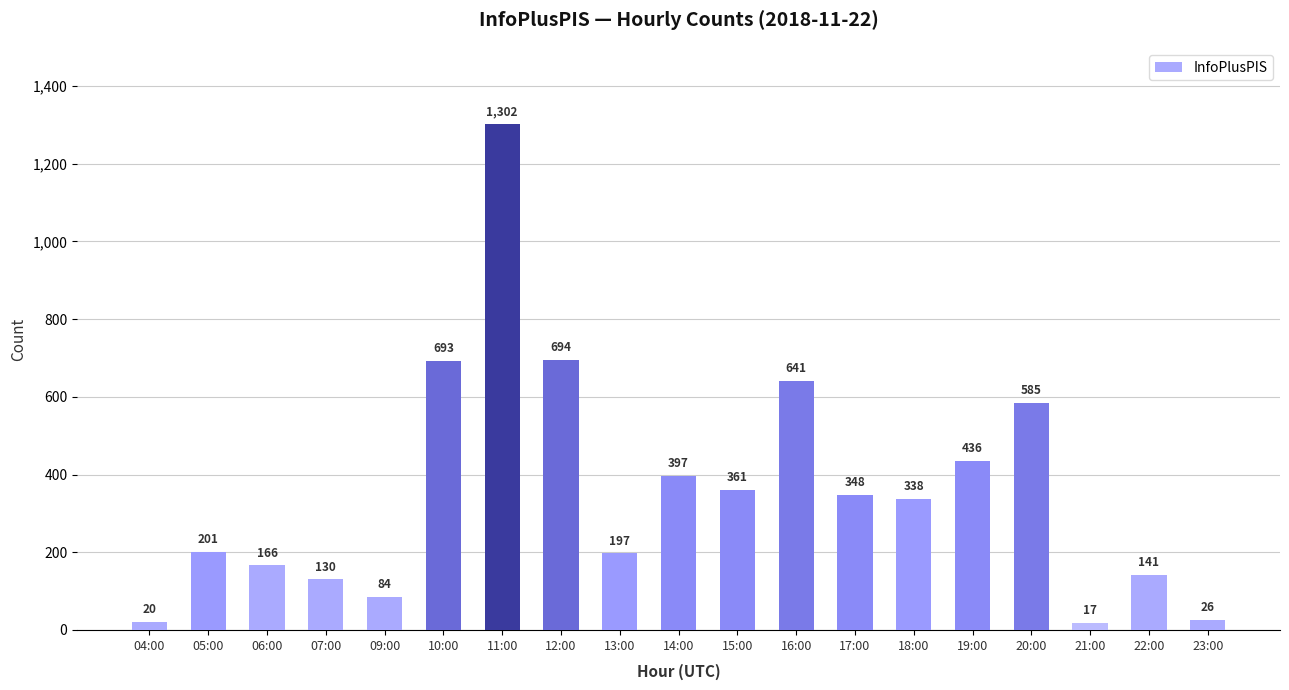

Where is the data nearest to the value 659?

16:00